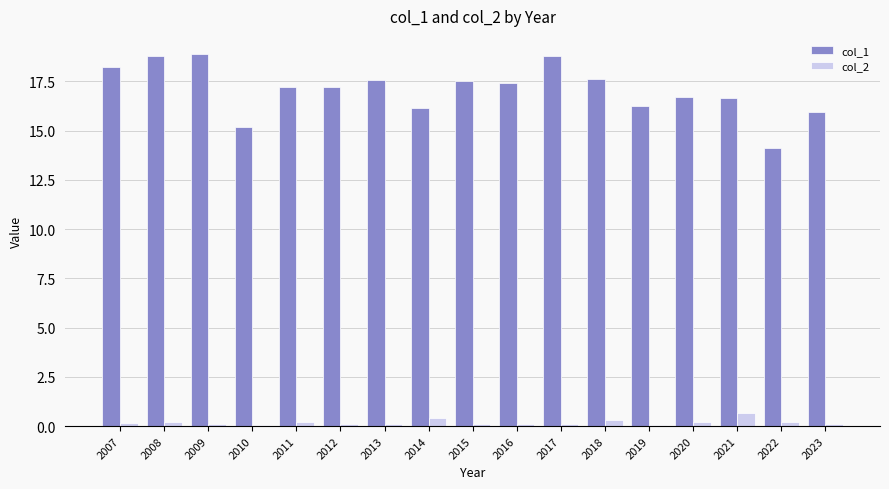

What is the highest value of the col_1 series?

18.9